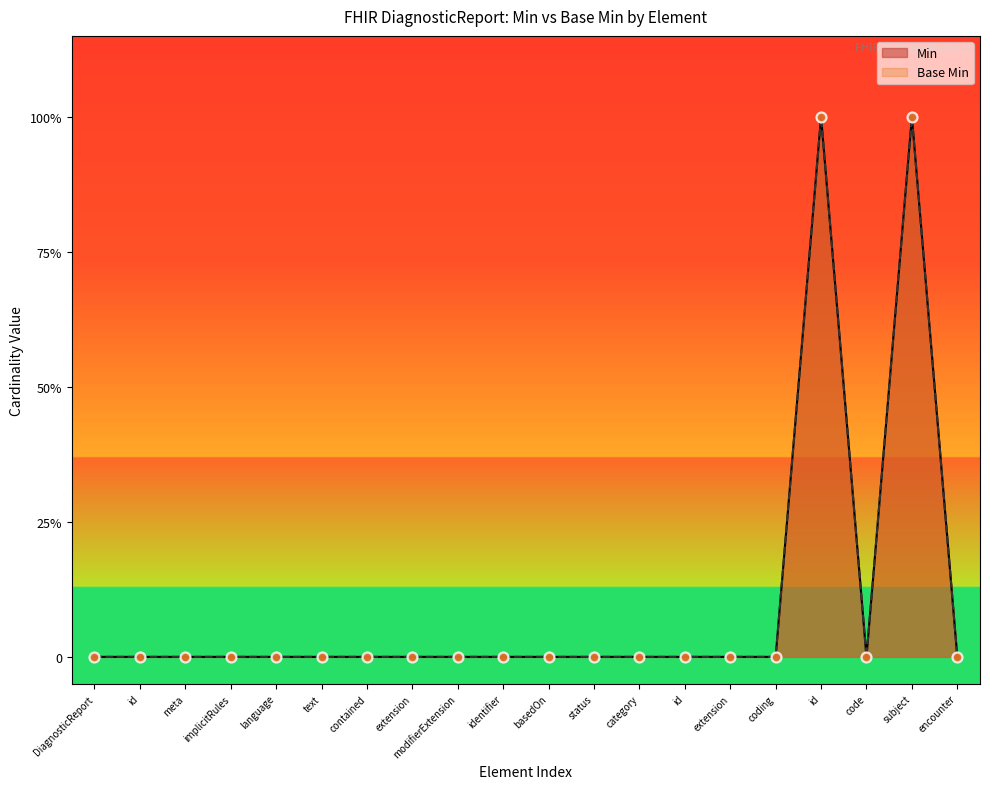

Which series has the largest Y range (max minus min)?

Min